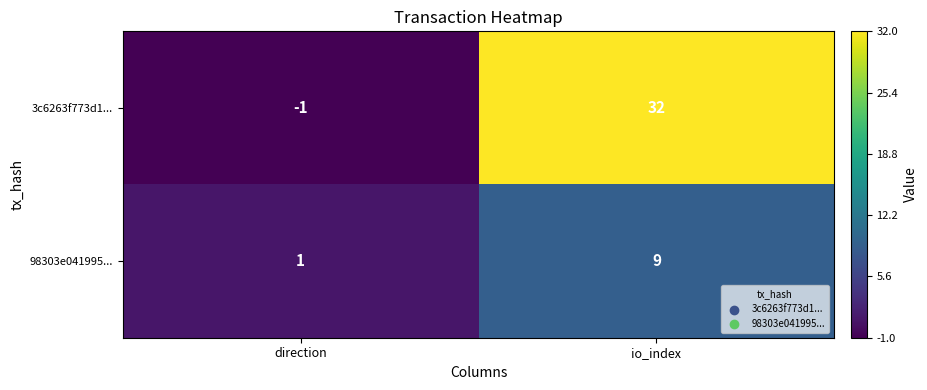

How many data points in 98303e041995... are less than 9?

1